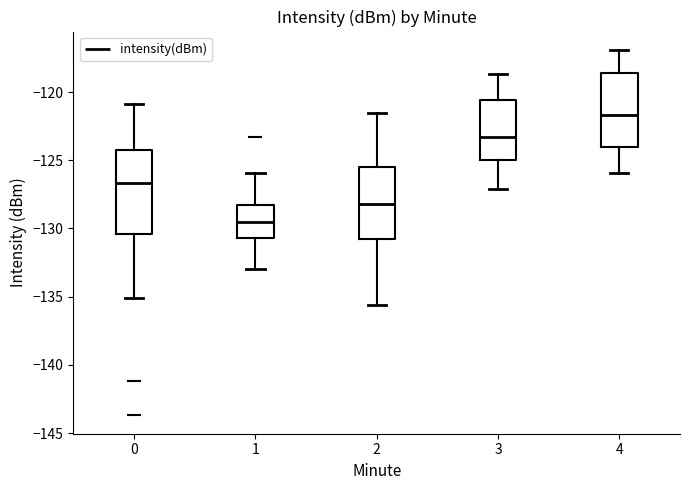

Reading left to right, read every box against the y-axis: the position of its median line, the range the box covers, and the ends of its whiskers. The values are not printed on the chart, so give them approximately, as read against the axis.

0: median -126.5, box -130.5 to -124.5, whiskers -135.0 to -121.0
1: median -129.5, box -130.5 to -128.0, whiskers -133.0 to -126.0
2: median -128.0, box -131.0 to -125.5, whiskers -135.5 to -121.5
3: median -123.5, box -125.0 to -120.5, whiskers -127.0 to -118.5
4: median -121.5, box -124.0 to -118.5, whiskers -126.0 to -117.0